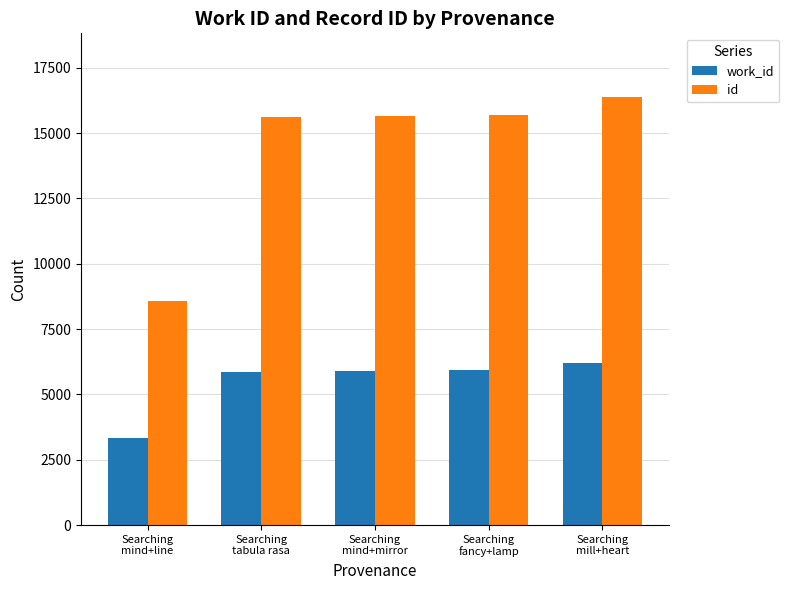

List the series in order of their overall mean, highest first.

id, work_id